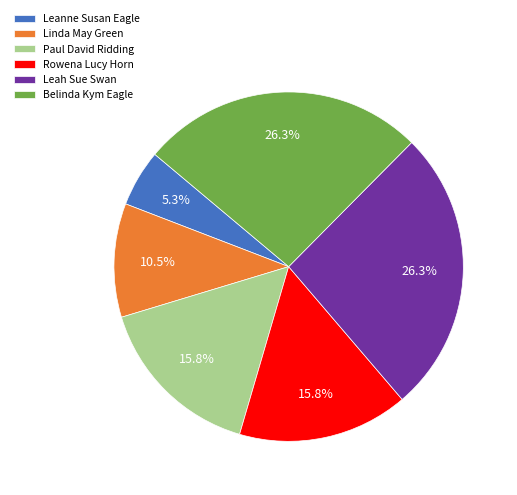

To the nearest percent, what portion does Rowena Lucy Horn represent?

16%